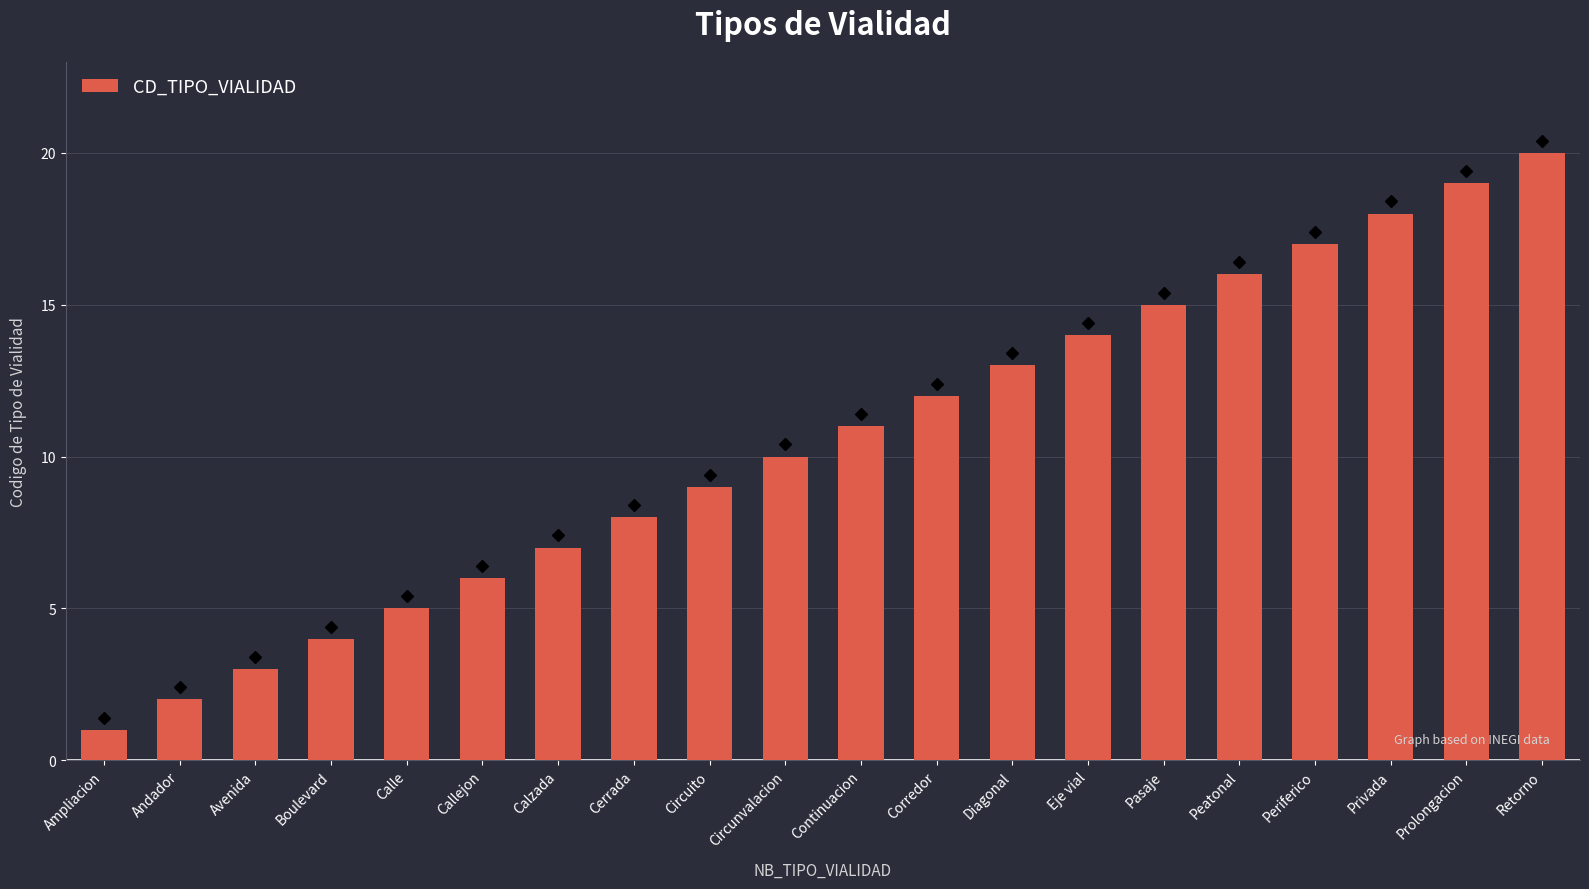

Reading right to left, what are all the values shown in this chart?

20	19	18	17	16	15	14	13	12	11	10	9	8	7	6	5	4	3	2	1